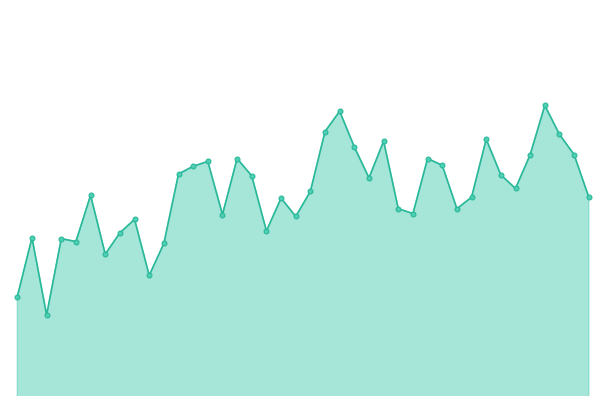

At which category does the chart reach its peak across all series?

01:31